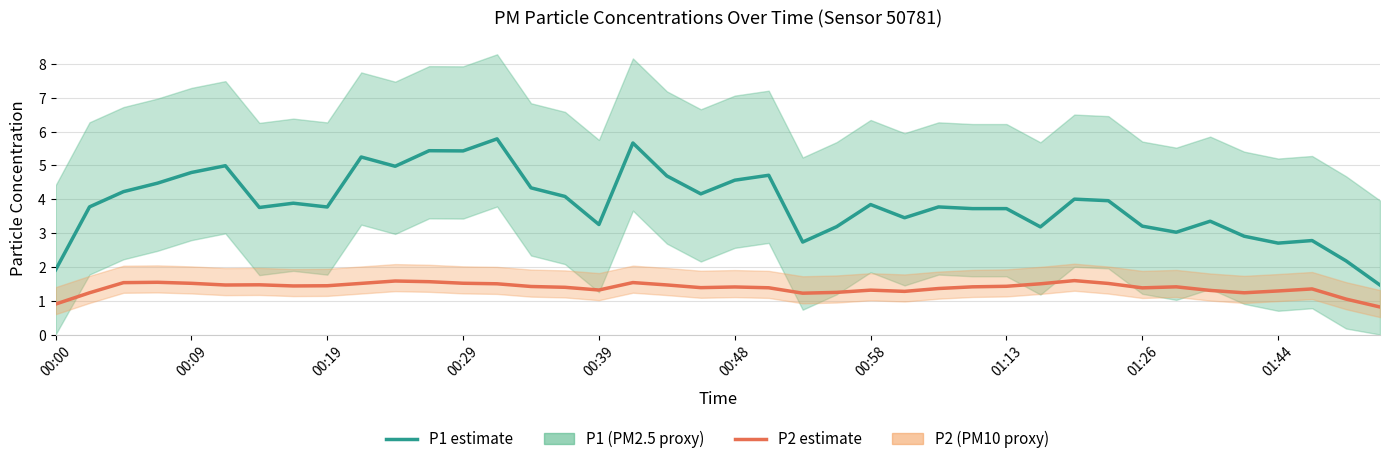

Which series has the largest total across all categories?

P1